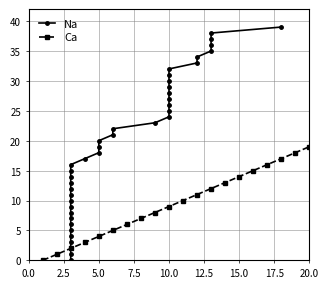

List the series in order of their peak value, highest first.

Na, Ca